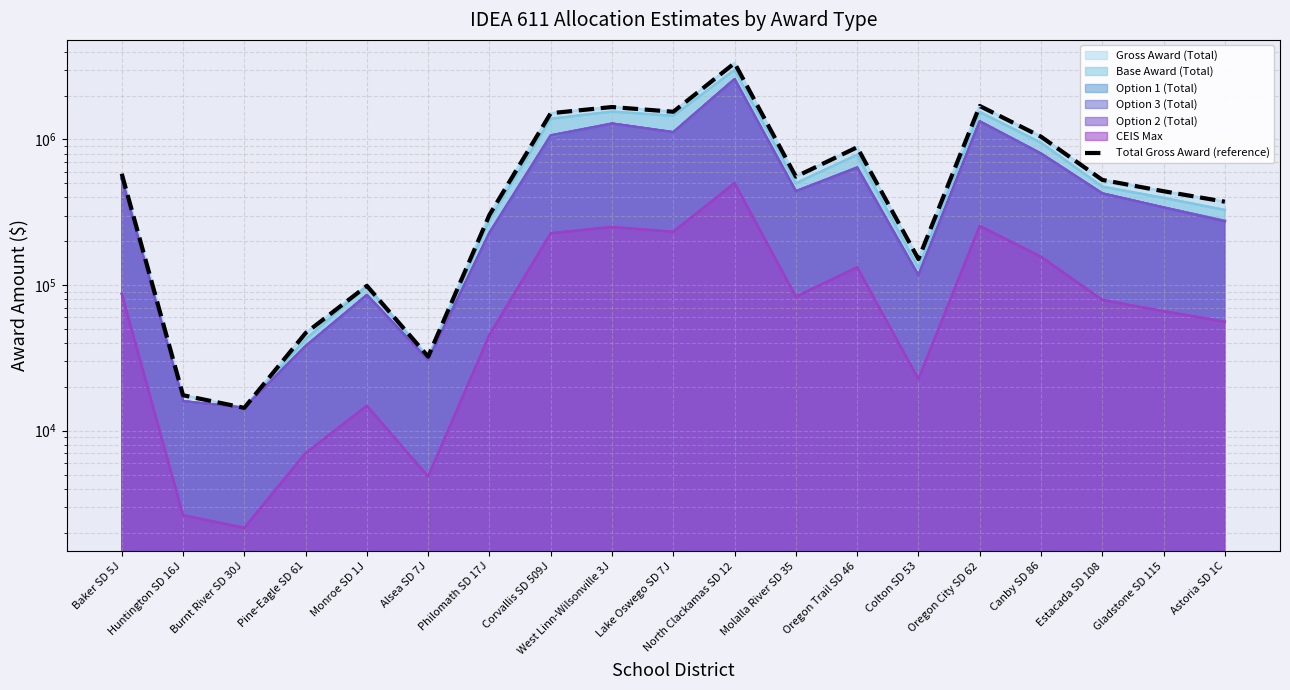

Rank the categories by value from highest to lowest.

North Clackamas SD 12, Oregon City SD 62, West Linn-Wilsonville 3J, Lake Oswego SD 7J, Corvallis SD 509J, Canby SD 86, Oregon Trail SD 46, Baker SD 5J, Molalla River SD 35, Estacada SD 108, Gladstone SD 115, Astoria SD 1C, Philomath SD 17J, Colton SD 53, Monroe SD 1J, Pine-Eagle SD 61, Alsea SD 7J, Huntington SD 16J, Burnt River SD 30J